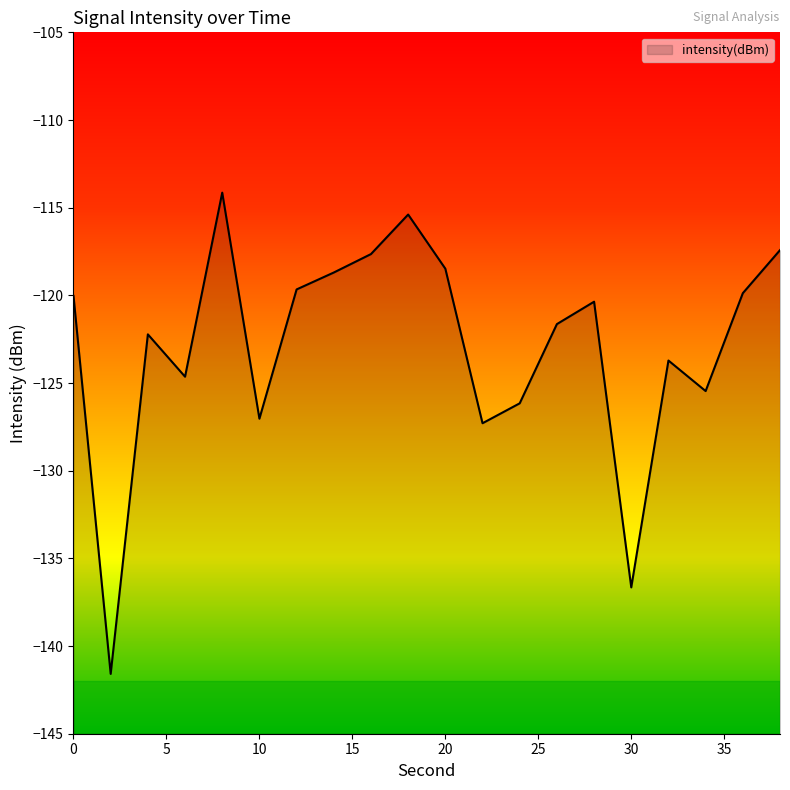

Where is the data nearest to the value -127?

10